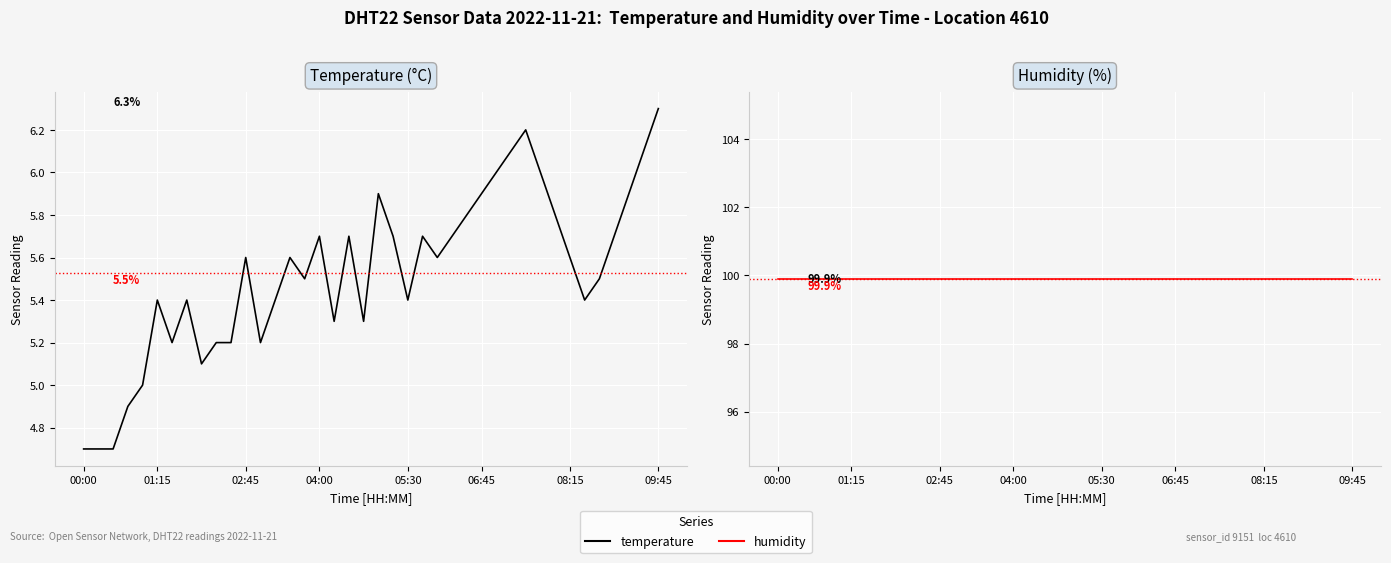

How many distinct data groups are displayed?

2